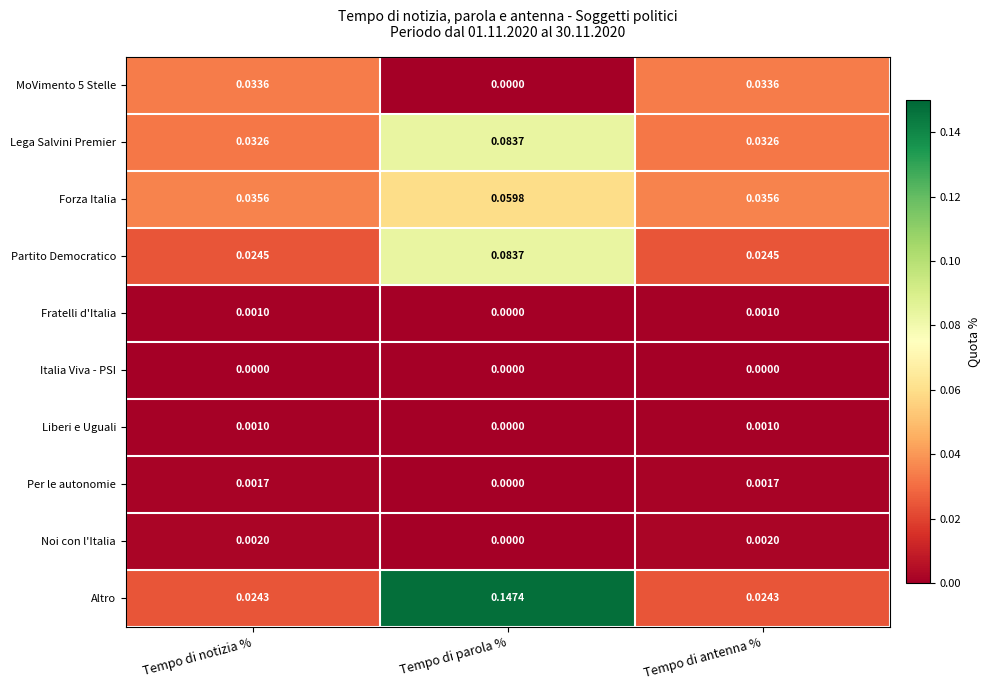

At which category does the chart reach its peak across all series?

Tempo di parola %